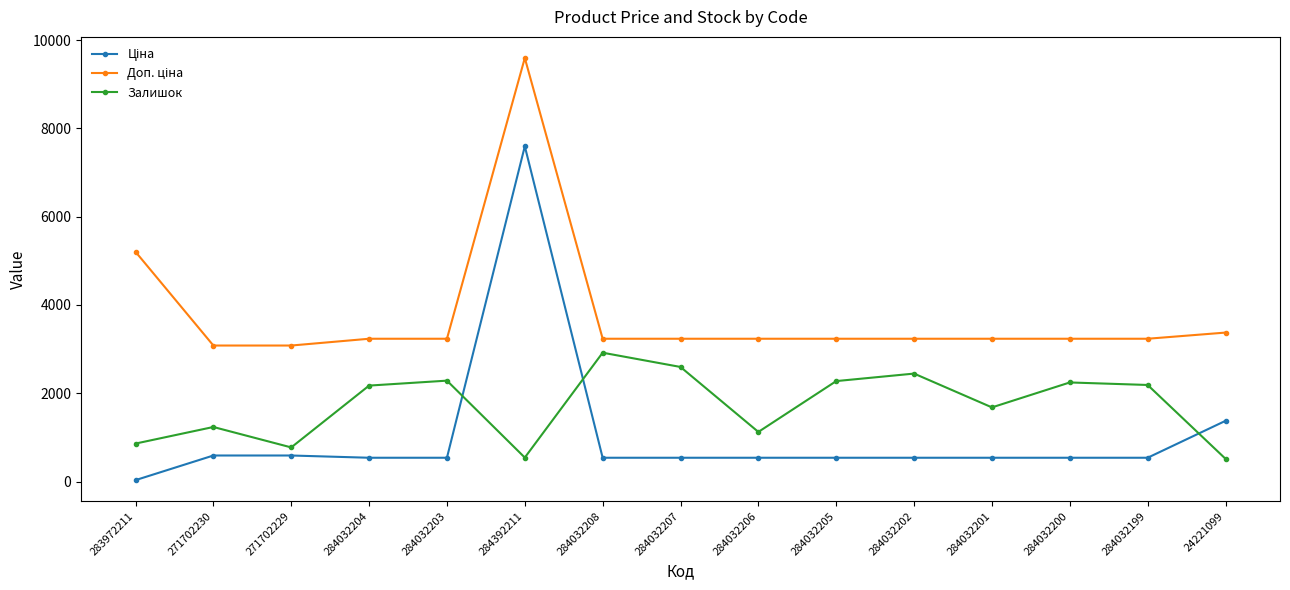

What is the label of the 5th point from the left?

284032203